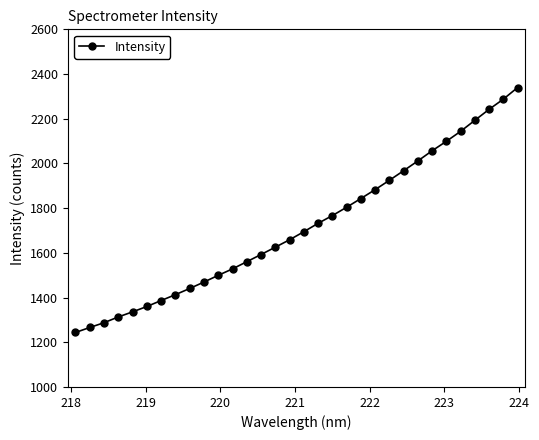

Does the chart display data point markers on the line(s)?

Yes